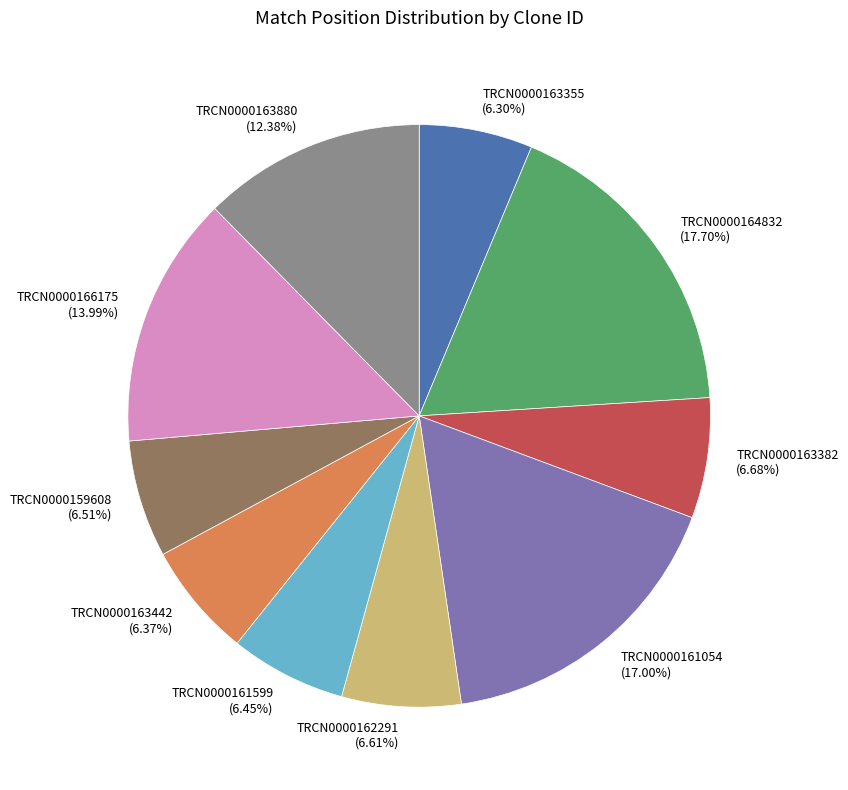

Between TRCN0000164832 and TRCN0000163355, which is larger?

TRCN0000164832